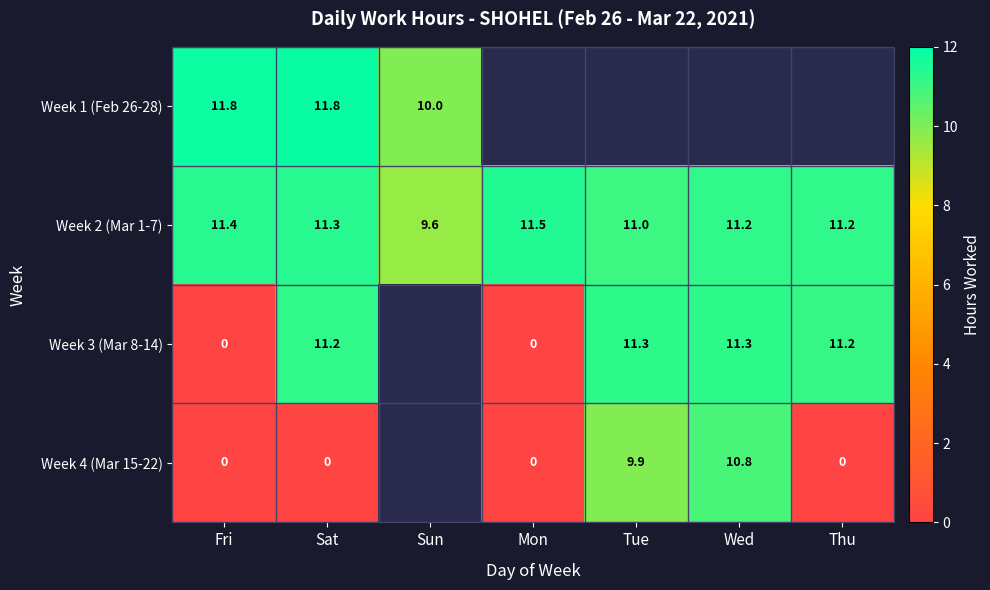

Is the value of Week 4 (Mar 15-22) at Tue greater than the value of Week 3 (Mar 8-14) at Tue?

No